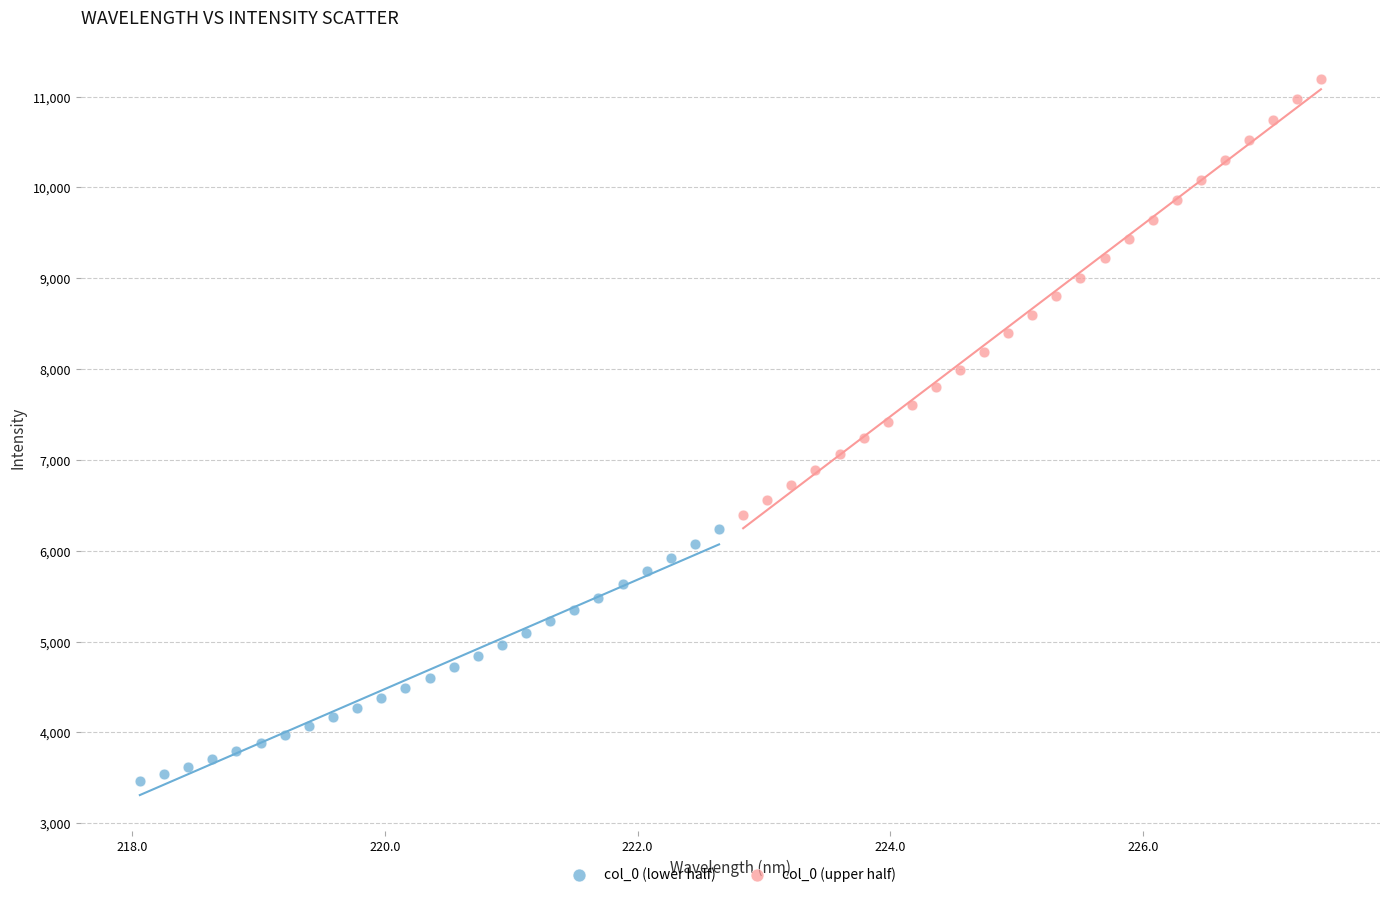

Which series contains the highest Y value?

col_0 (upper half)